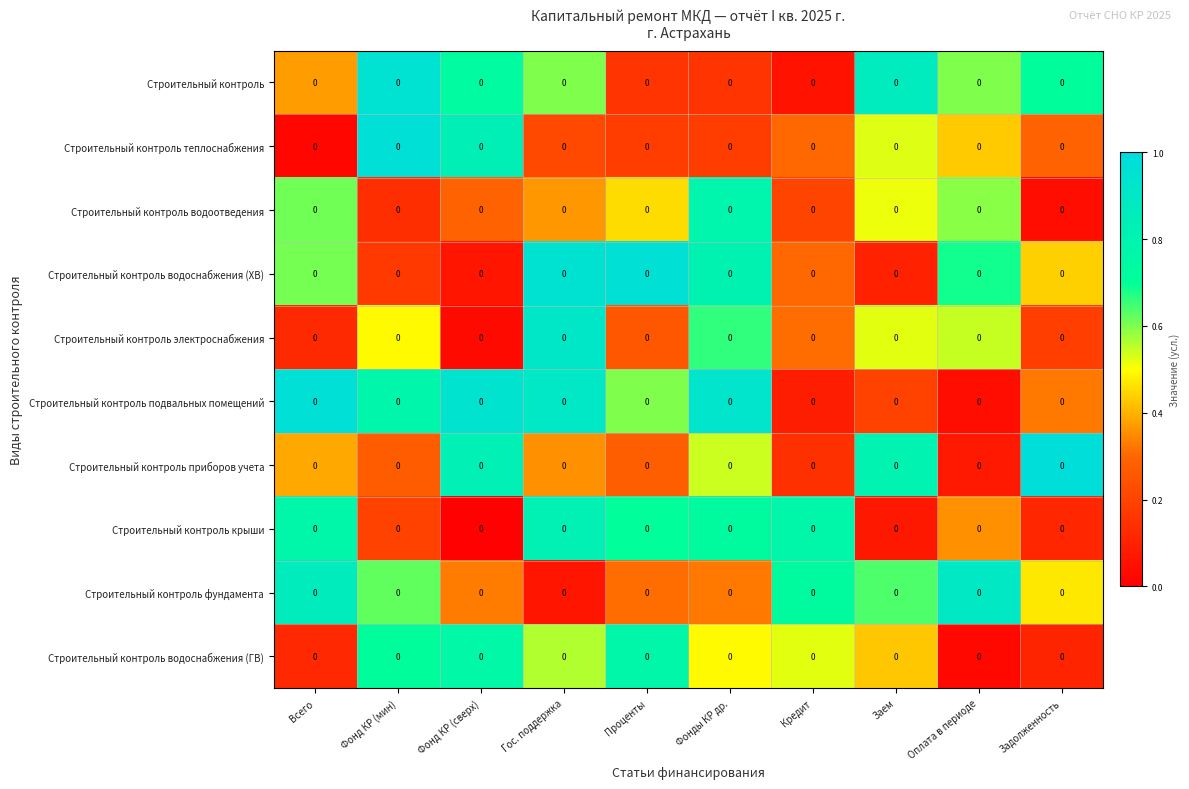

Rank the series at Гос. поддержка from highest to lowest value.

Строительный контроль водоснабжения (ХВ), Строительный контроль электроснабжения, Строительный контроль подвальных помещений, Строительный контроль крыши, Строительный контроль, Строительный контроль водоснабжения (ГВ), Строительный контроль водоотведения, Строительный контроль приборов учета, Строительный контроль теплоснабжения, Строительный контроль фундамента